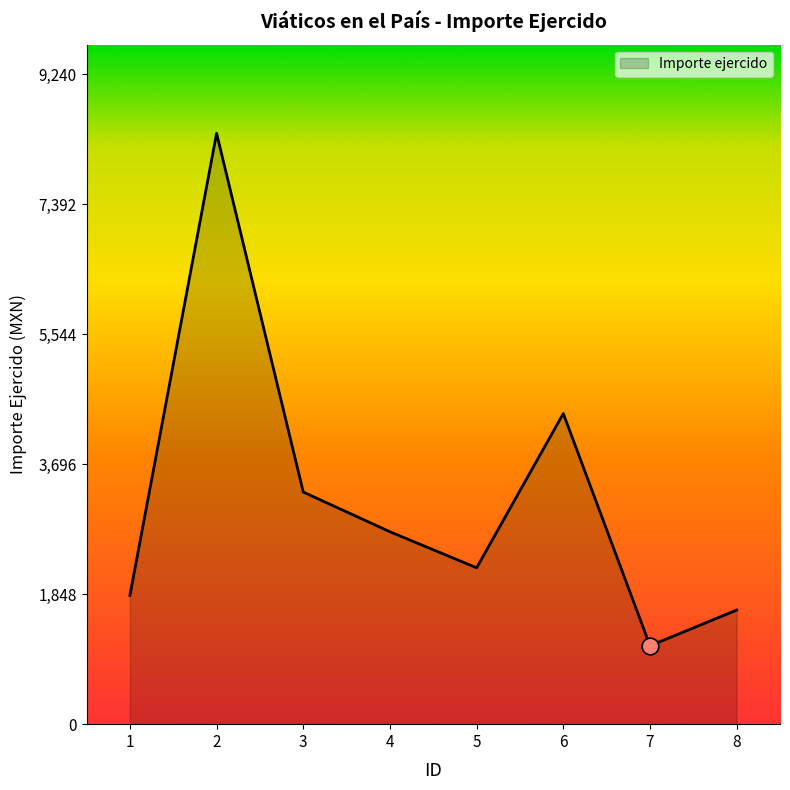

Which label corresponds to the smallest value in the chart?

7